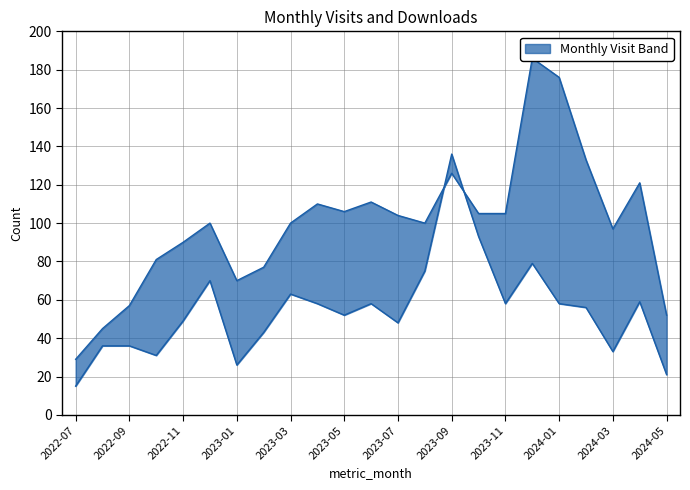

Count the number of categories in the chart.

23